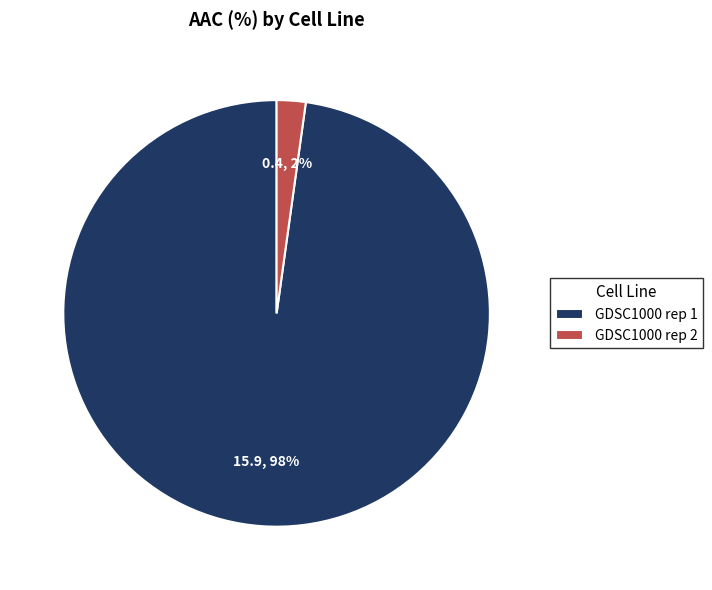

Does GDSC1000 rep 2 account for over 50% of the chart?

No